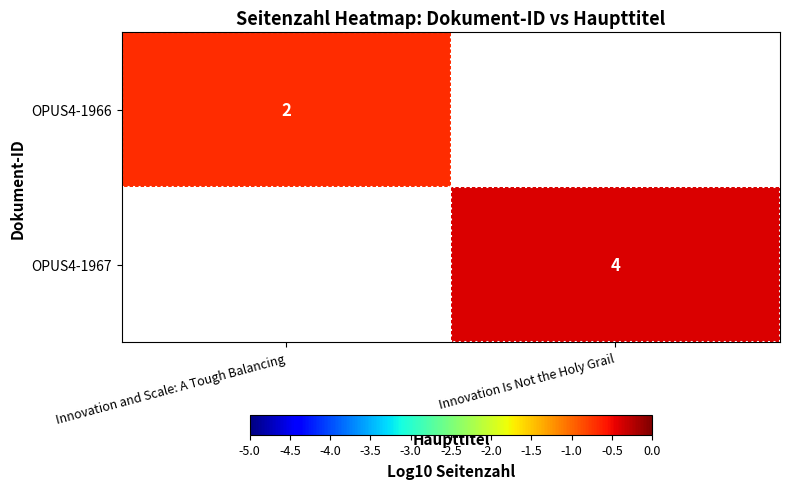

Is it true that OPUS4-1966 equals -0.7 at Innovation and Scale: A Tough Balancing?

True